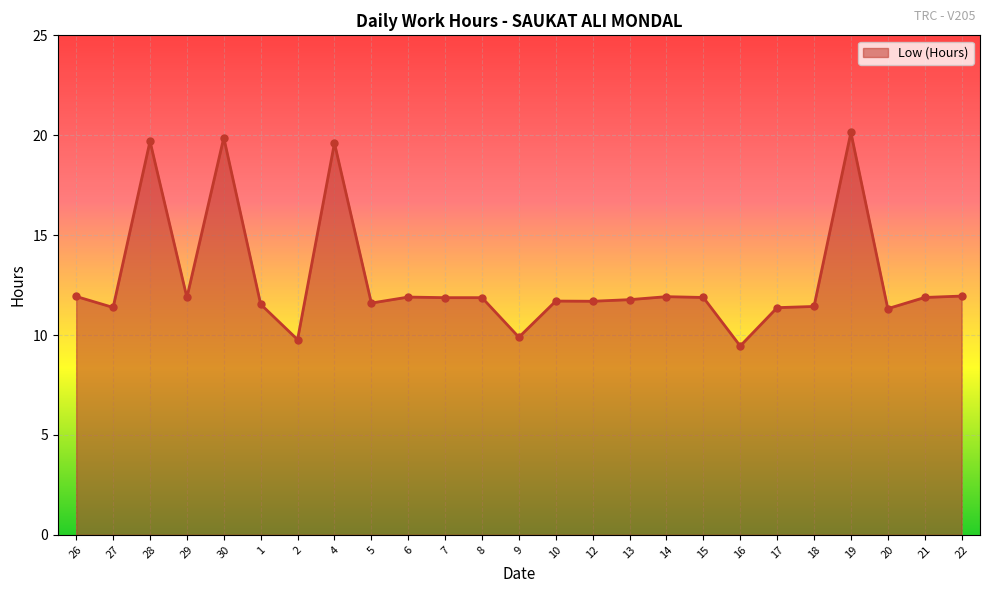

How many values are below 11?

3